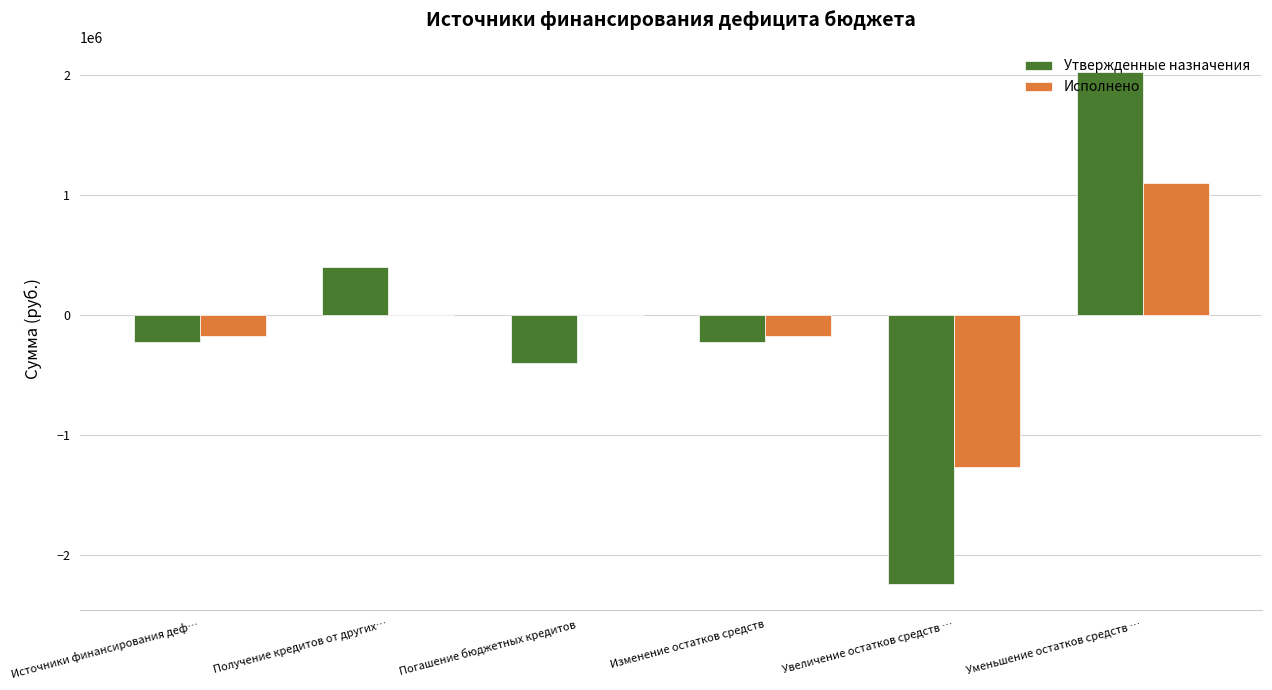

What are all the series names shown in the legend?

Утвержденные назначения, Исполнено